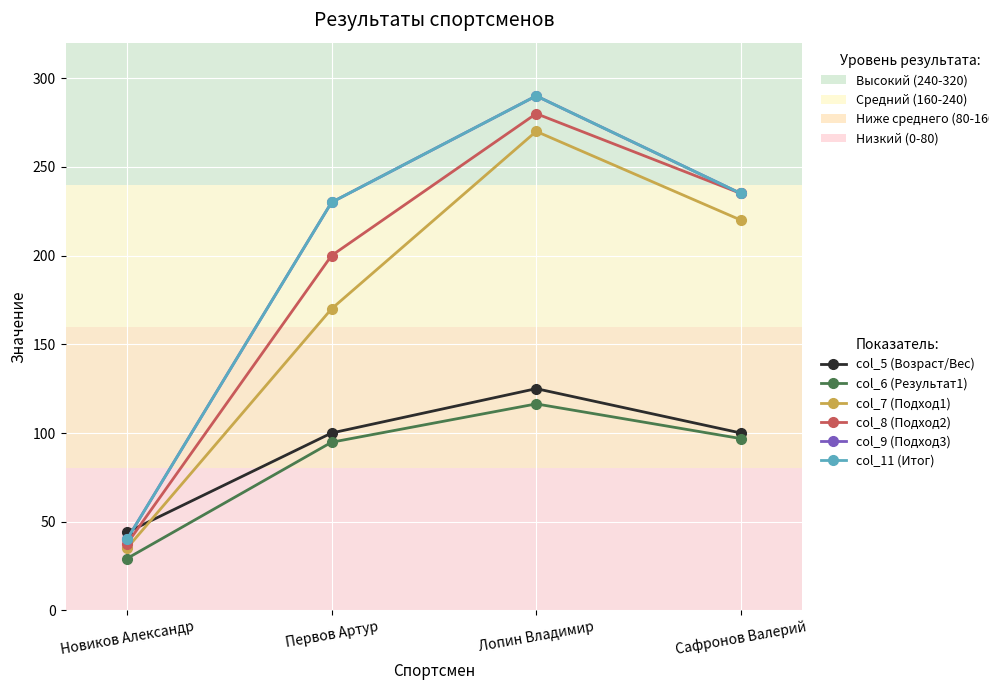

True or false: col_8 (Подход2) and col_7 (Подход1) intersect in this chart.

False